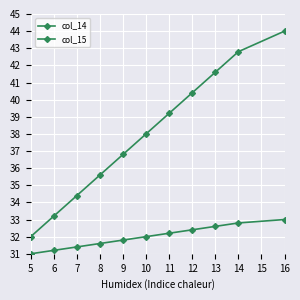

Which series has the widest spread of values?

col_15